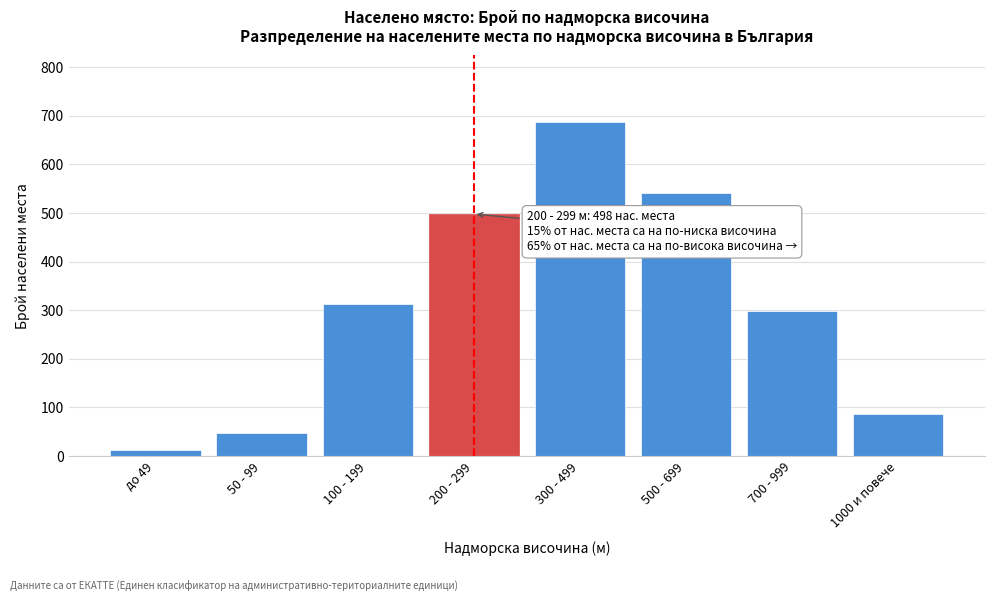

Reading right to left, transcribe all the data shown in this chart.

87	298	542	687	498	312	48	12